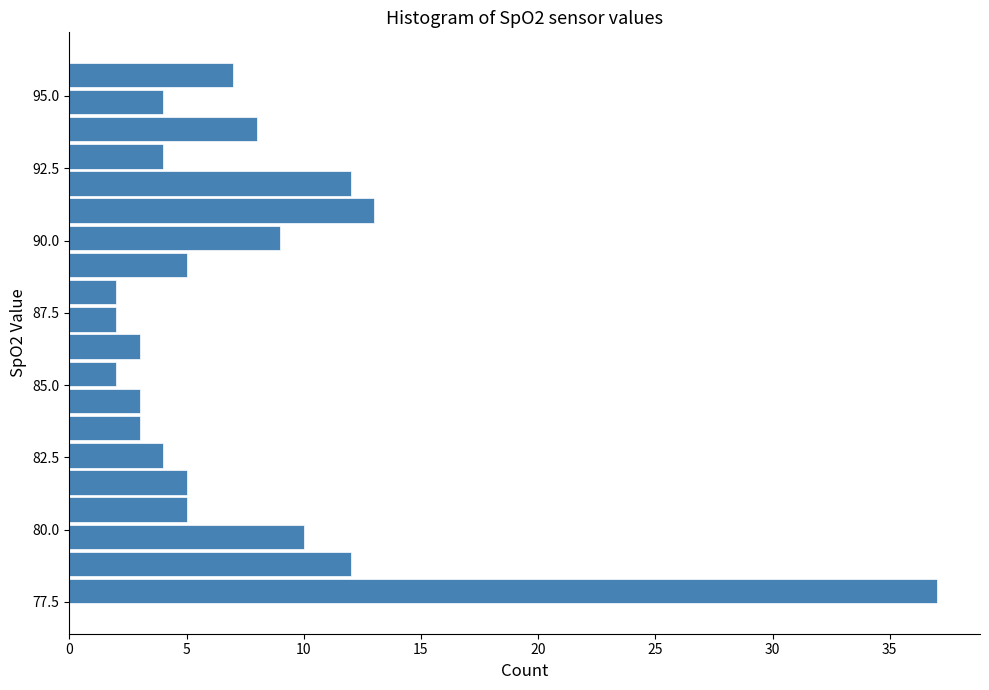

Around what value on the y-axis is the longest bar? Give the approximate position of its centre, as read against the axis.

78.0